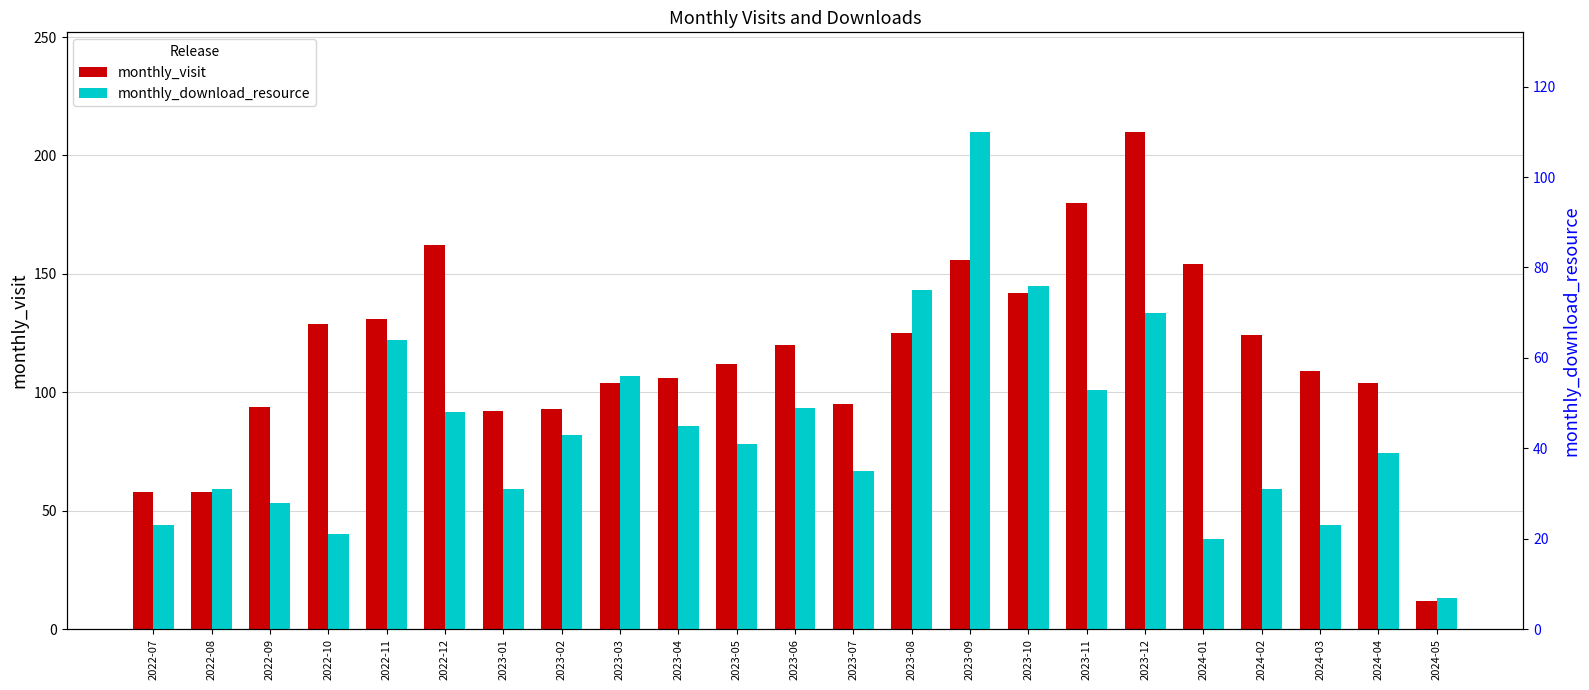

How many bars are there in total?

46